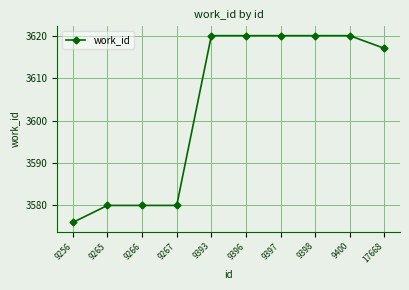

Reading right to left, what are all the values shown in this chart?

3617	3620	3620	3620	3620	3620	3580	3580	3580	3576